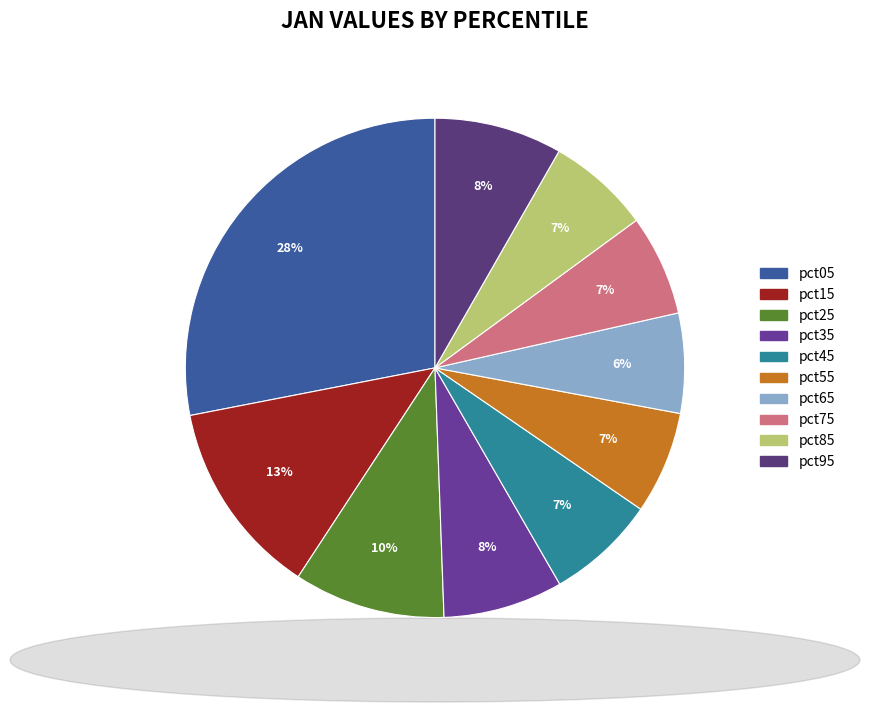

To the nearest percent, what portion does pct55 represent?

7%